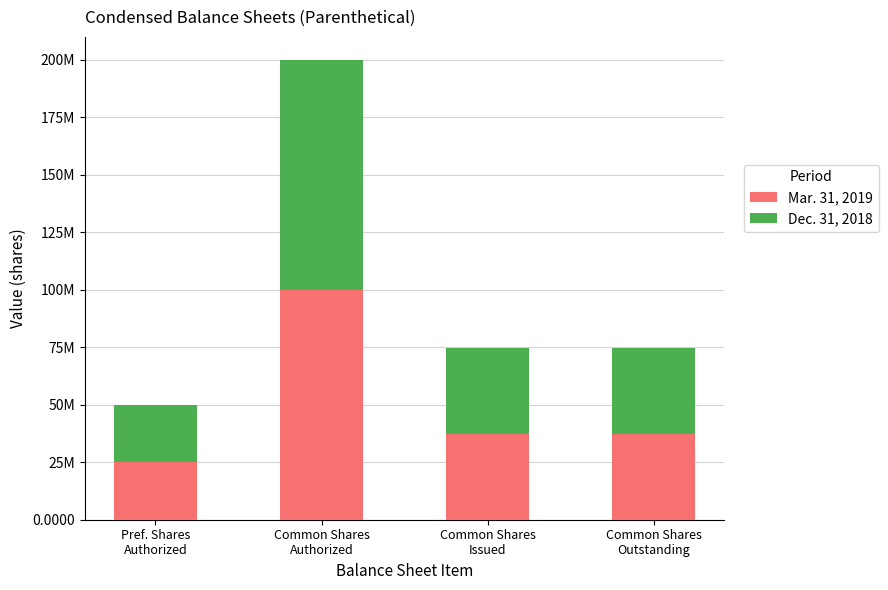

Which category has the lowest value in the Mar. 31, 2019 series?

Pref. Shares
Authorized